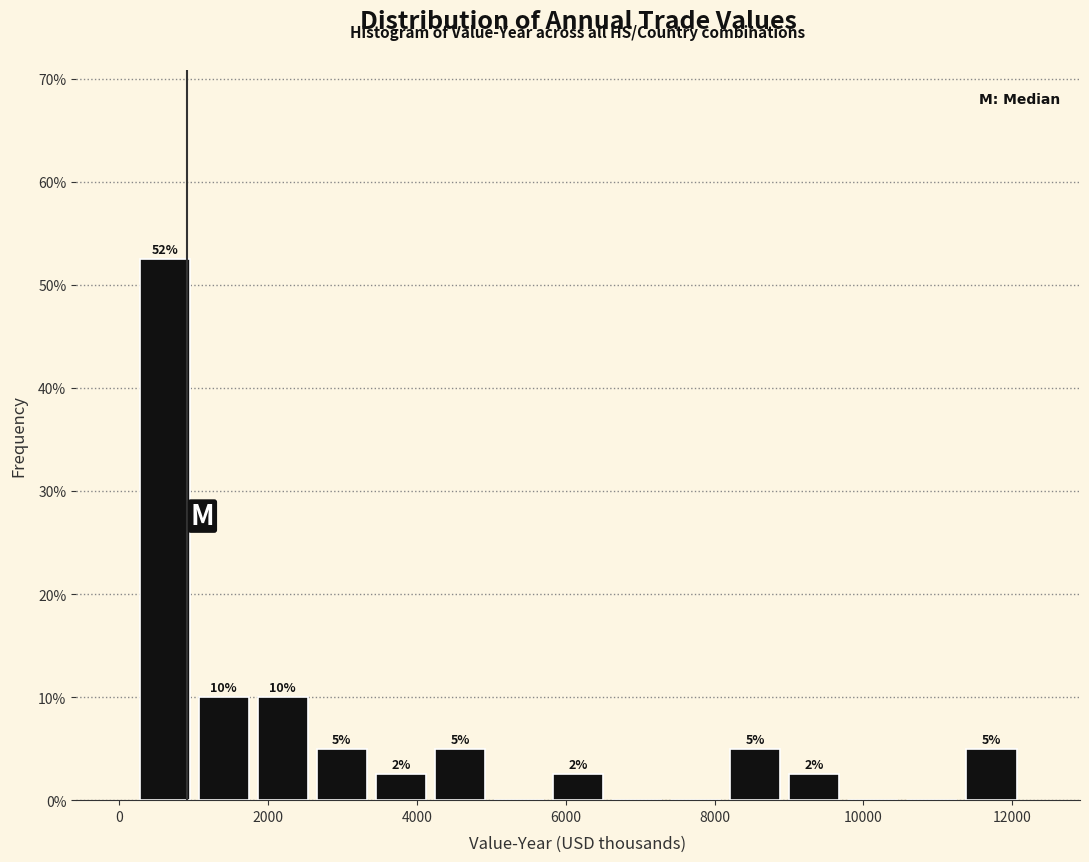

Around what value on the x-axis is the tallest bar? Give the approximate position of its centre, as read against the axis.

600